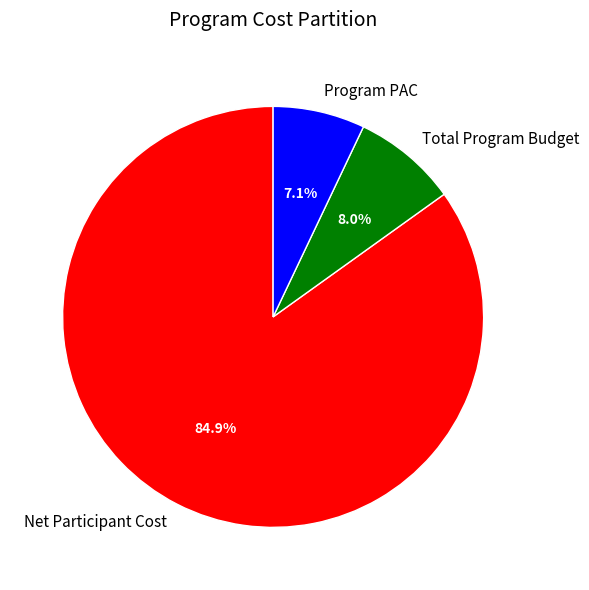

What percentage is the Total Program Budget slice, to the nearest percent?

8%